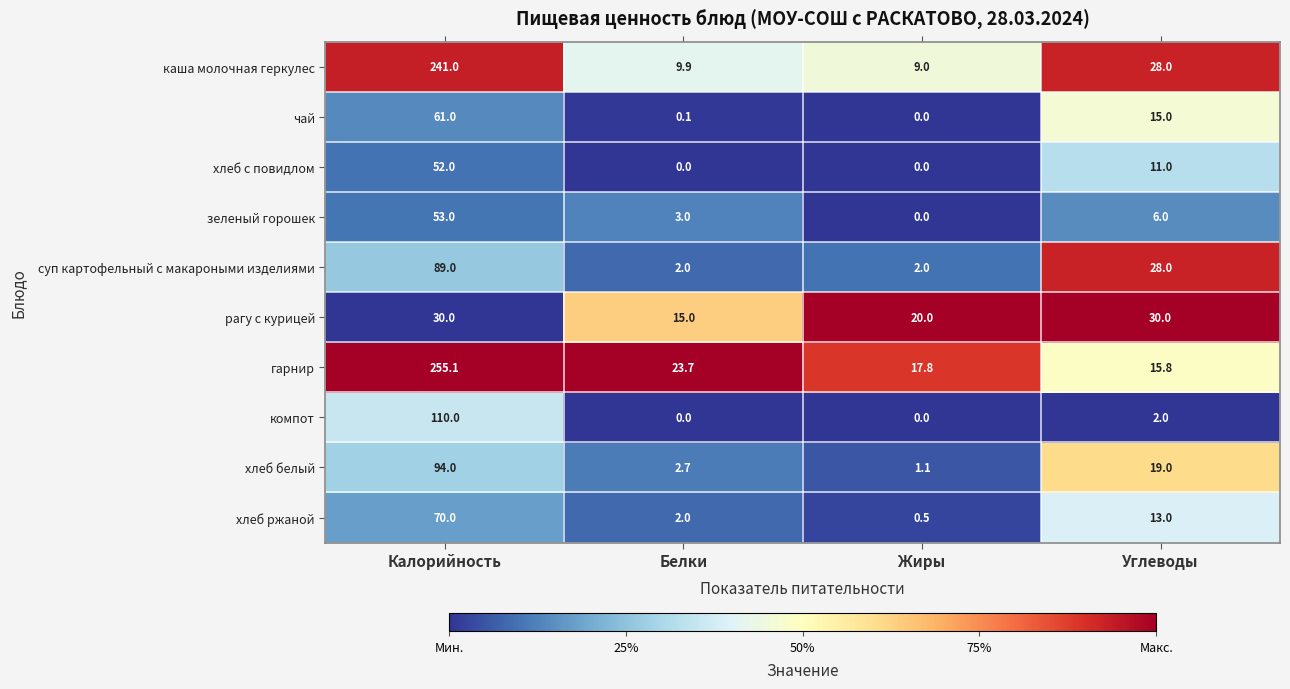

How many series are shown in this chart?

10